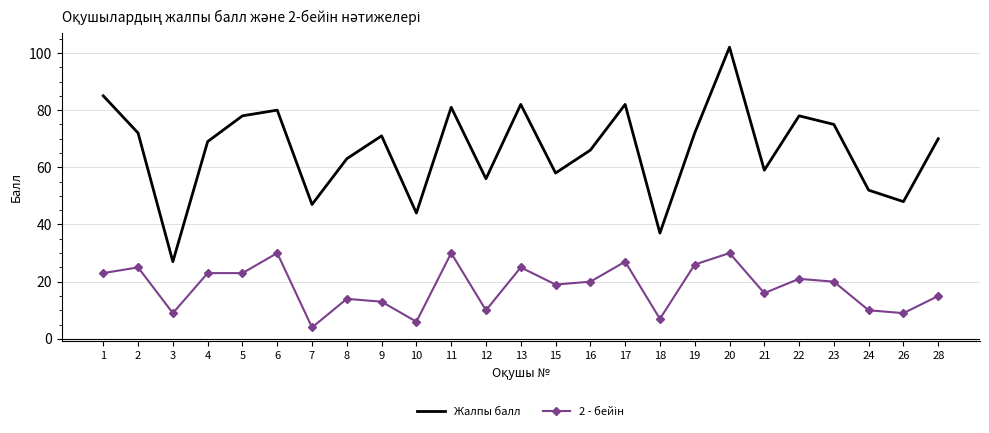

What is the approximate value of Жалпы балл at 24, to the nearest 10?

50